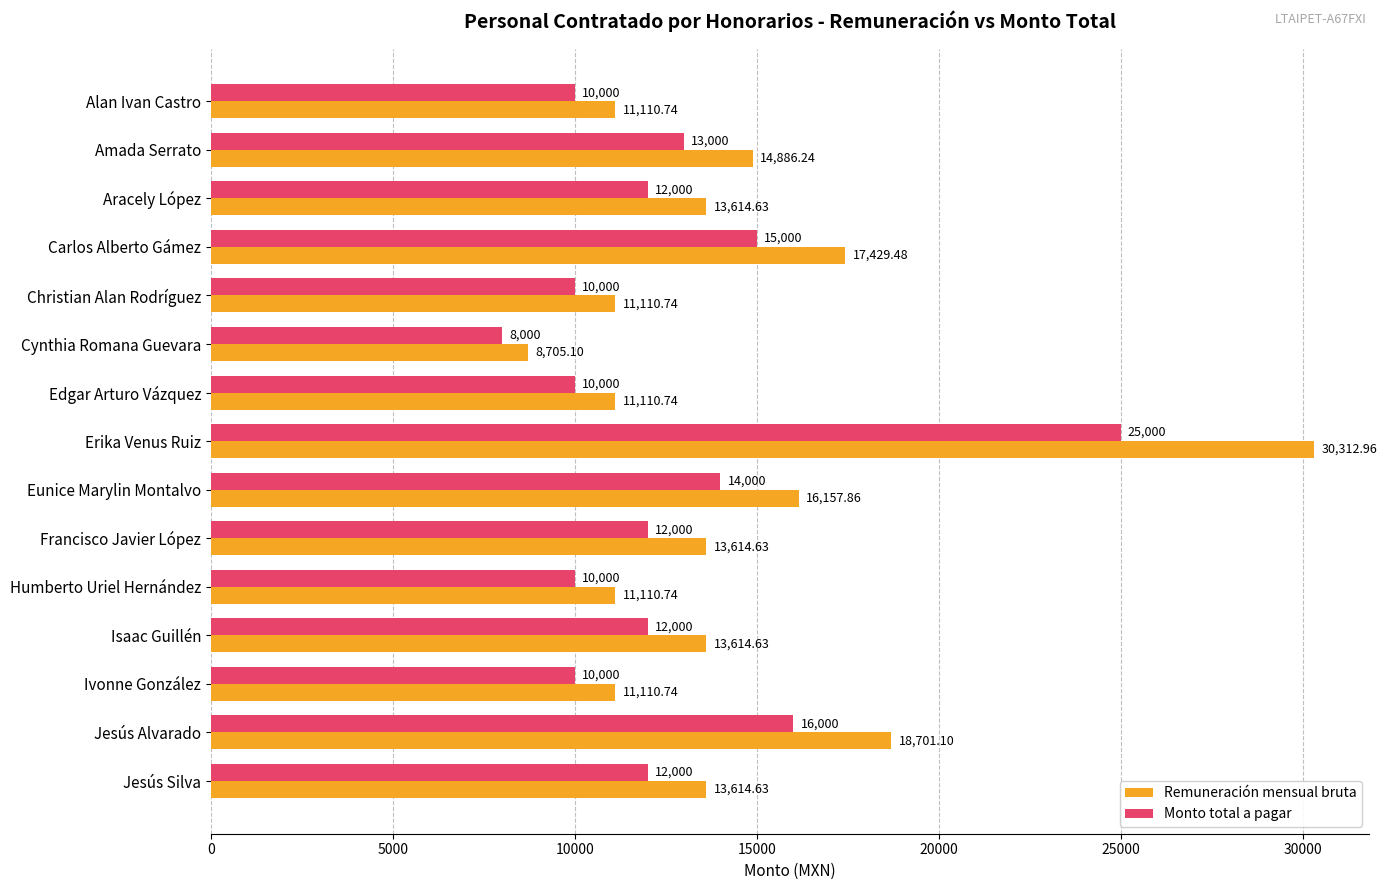

At which category is the sum across all series the highest?

Erika Venus Ruiz